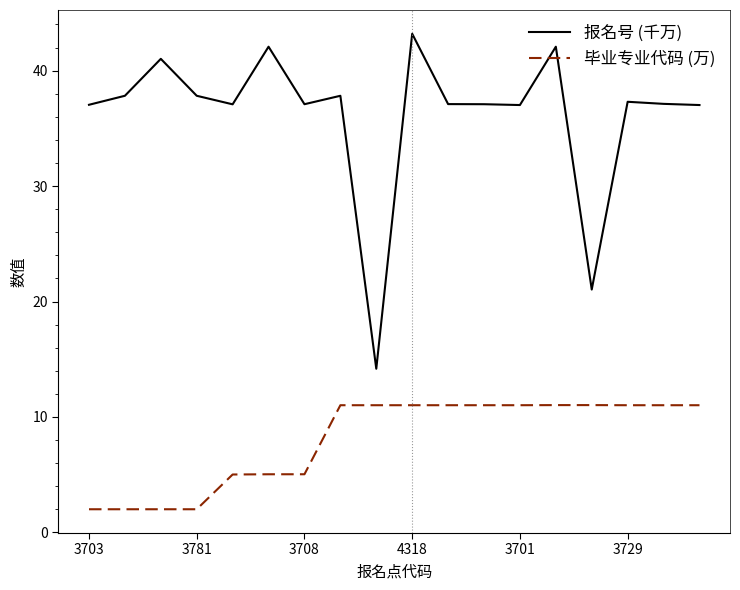

Which series has the widest spread of values?

报名号 (千万)